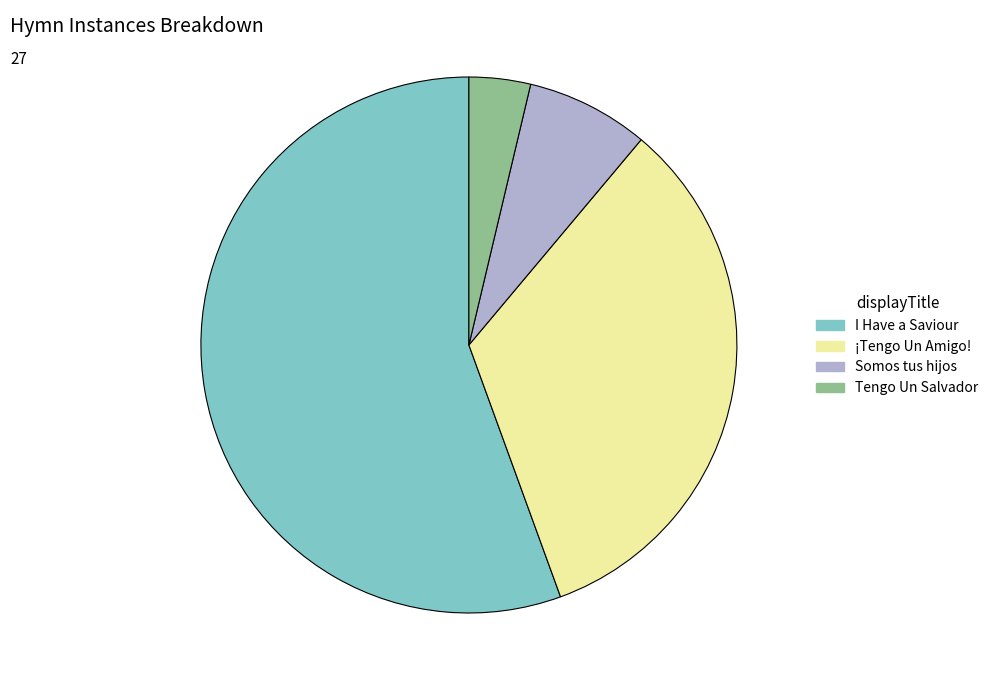

Rank the categories by value from highest to lowest.

I Have a Saviour, ¡Tengo Un Amigo!, Somos tus hijos, Tengo Un Salvador